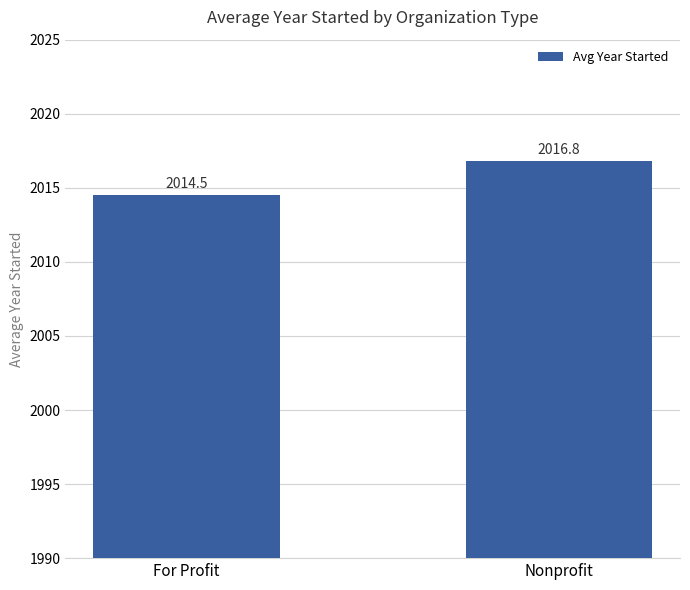

What is the value of the 1st bar from the left?

2014.5